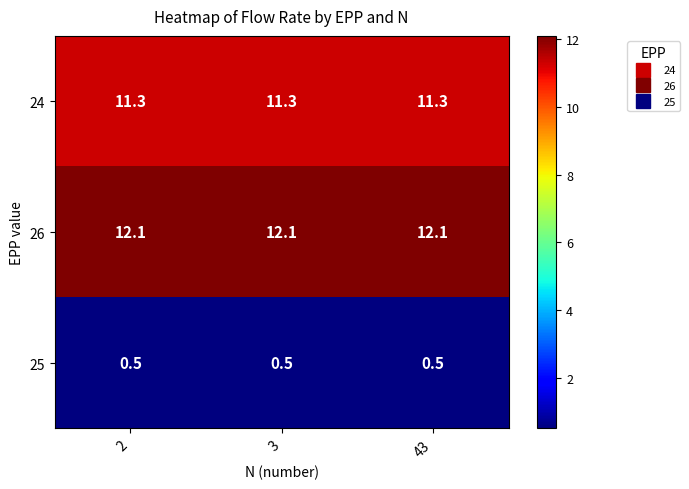

What is the maximum value shown in the chart?

12.1